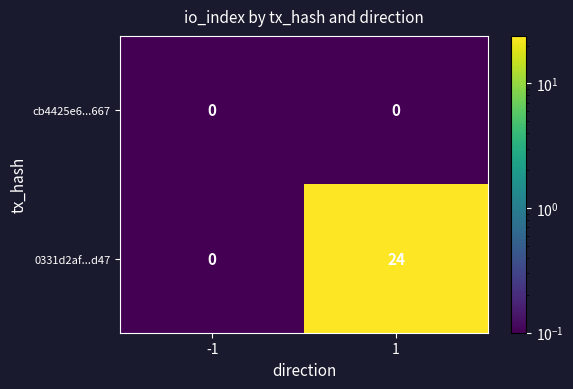

List the series in order of their peak value, lowest first.

cb4425e6...667, 0331d2af...d47